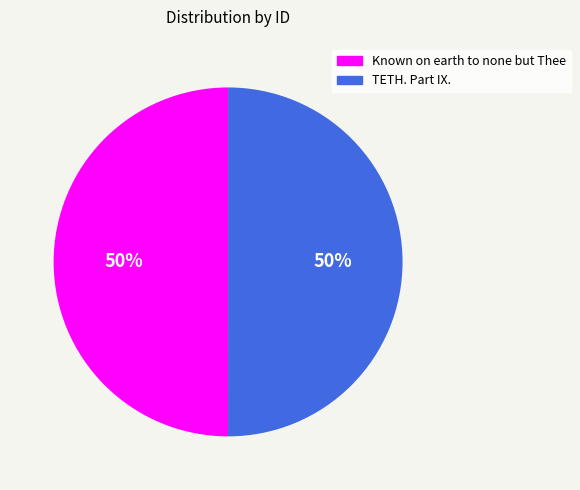

Approximately how many times larger is the value at TETH. Part IX. compared to Known on earth to none but Thee?

1.0